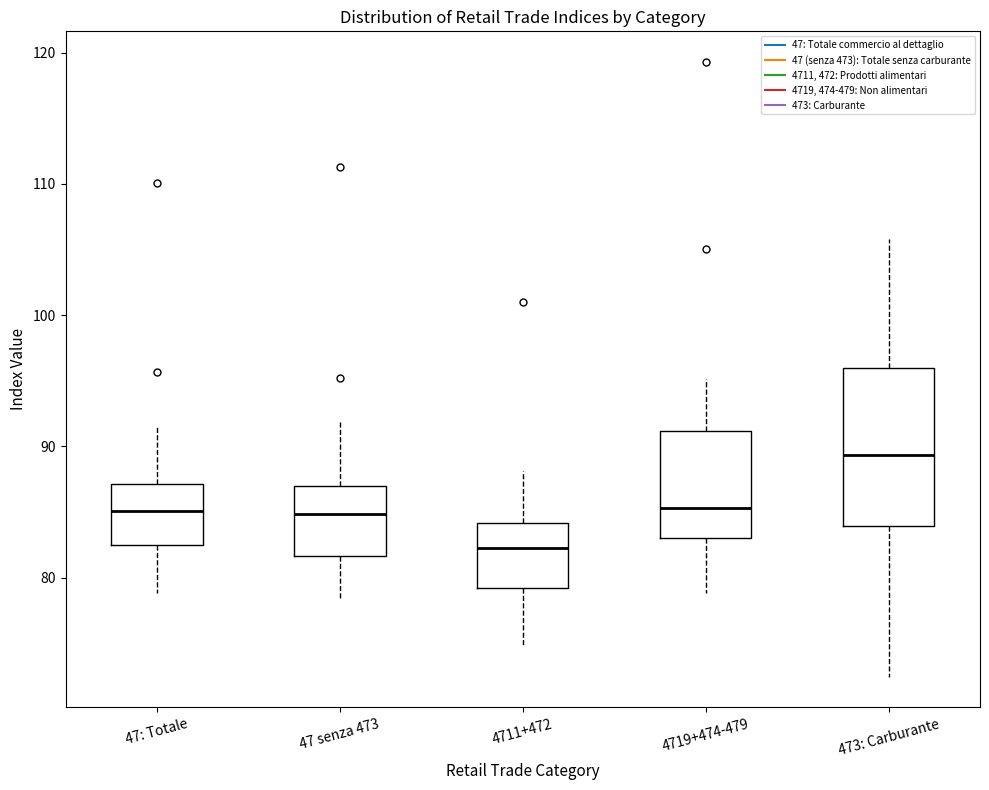

Where does the upper whisker of the box for 4719+474-479 end on the y-axis? The values are not printed on the chart, so give them approximately, as read against the axis.

95